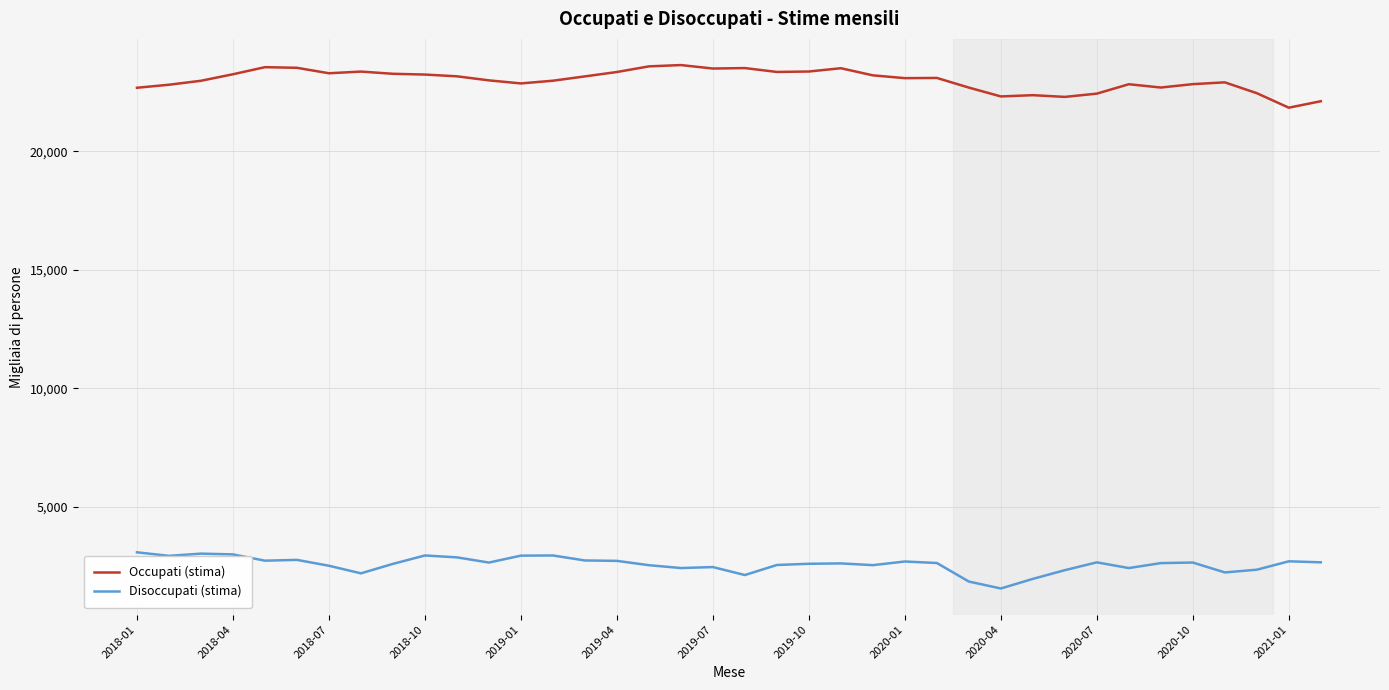

Rank the series by their average value, from highest to lowest.

Occupati (stima), Disoccupati (stima)